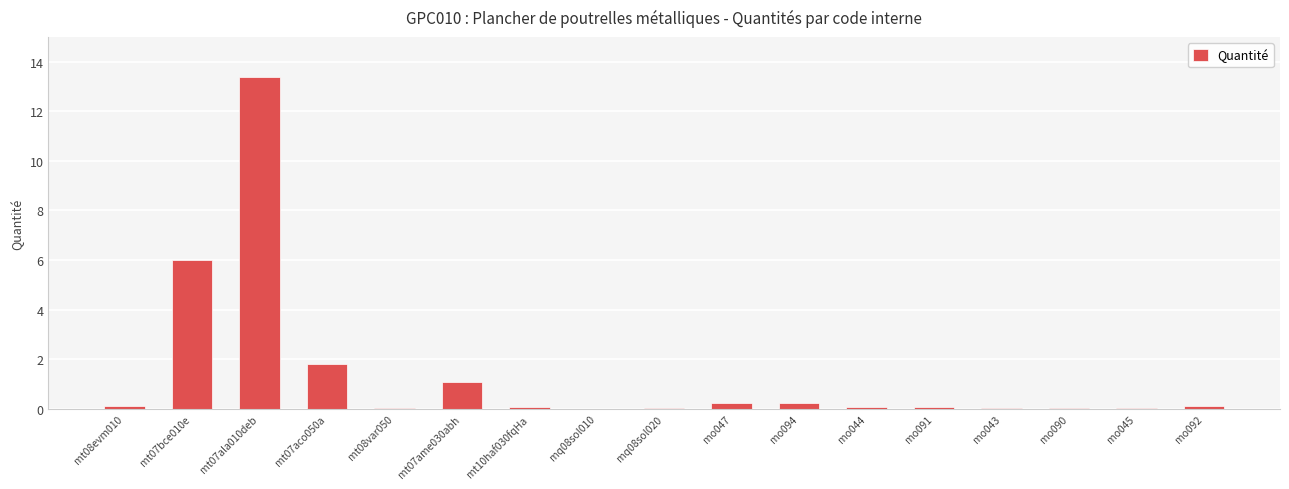

At which category does the chart reach its peak across all series?

mt07ala010deb